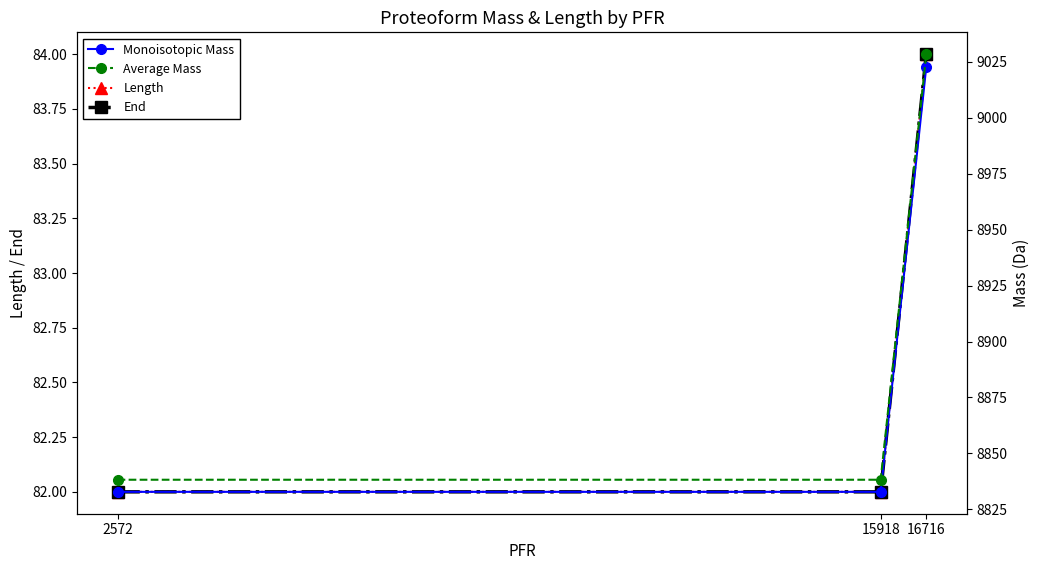

What is the difference between the maximum and minimum values in the Monoisotopic Mass series?

190.0